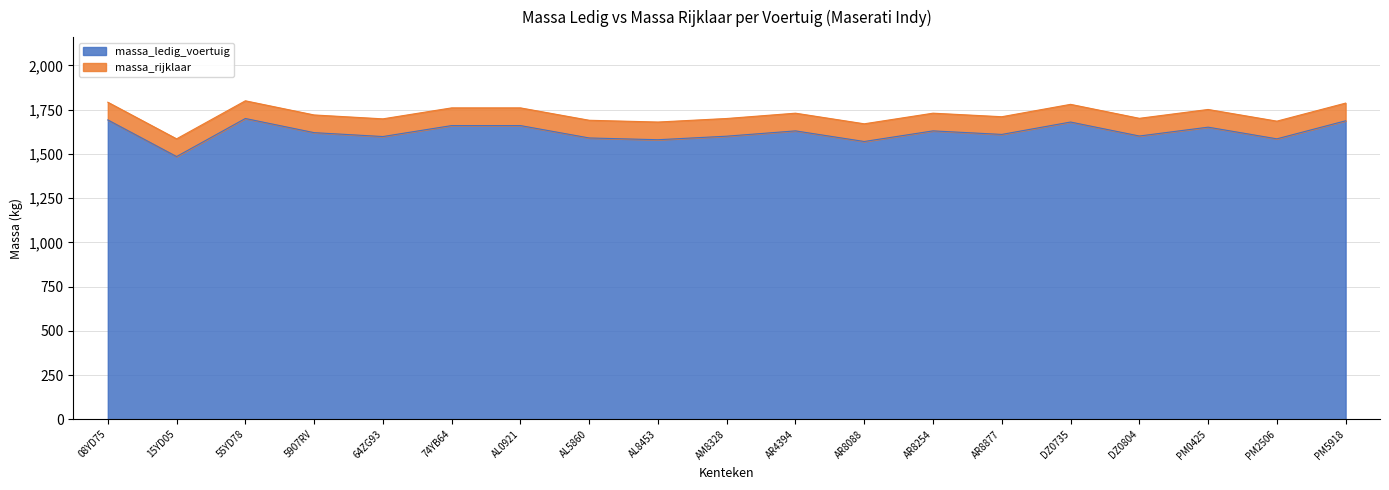

How many interior local valleys does the massa_ledig_voertuig series have?

7